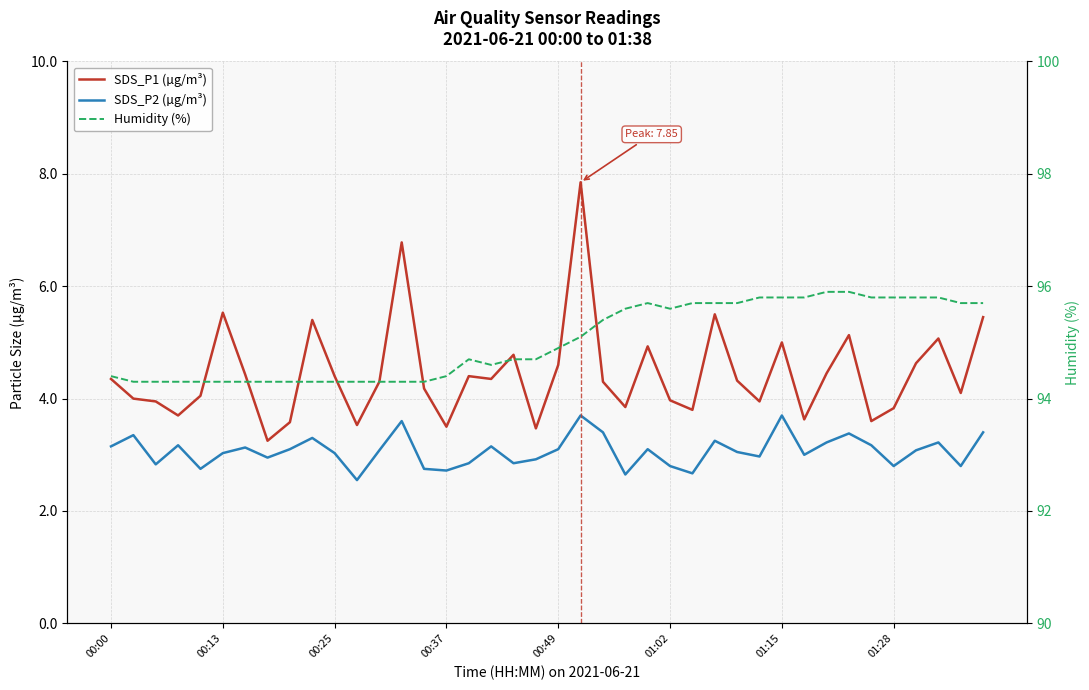

At which category does the chart reach its minimum across all series?

11